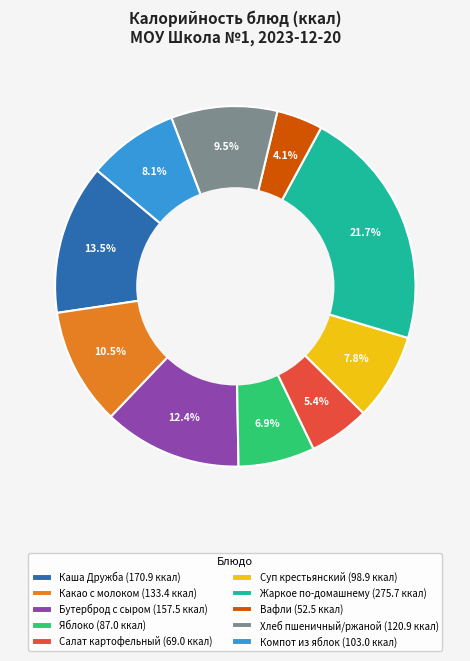

What is the largest slice in the pie chart?

Жаркое по-домашнему